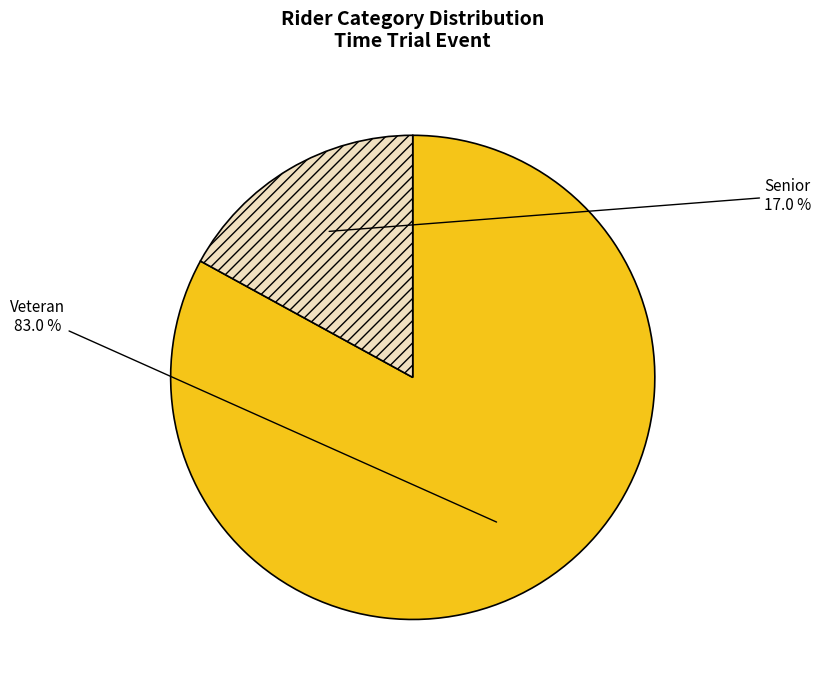

Count the number of slices in the pie.

2